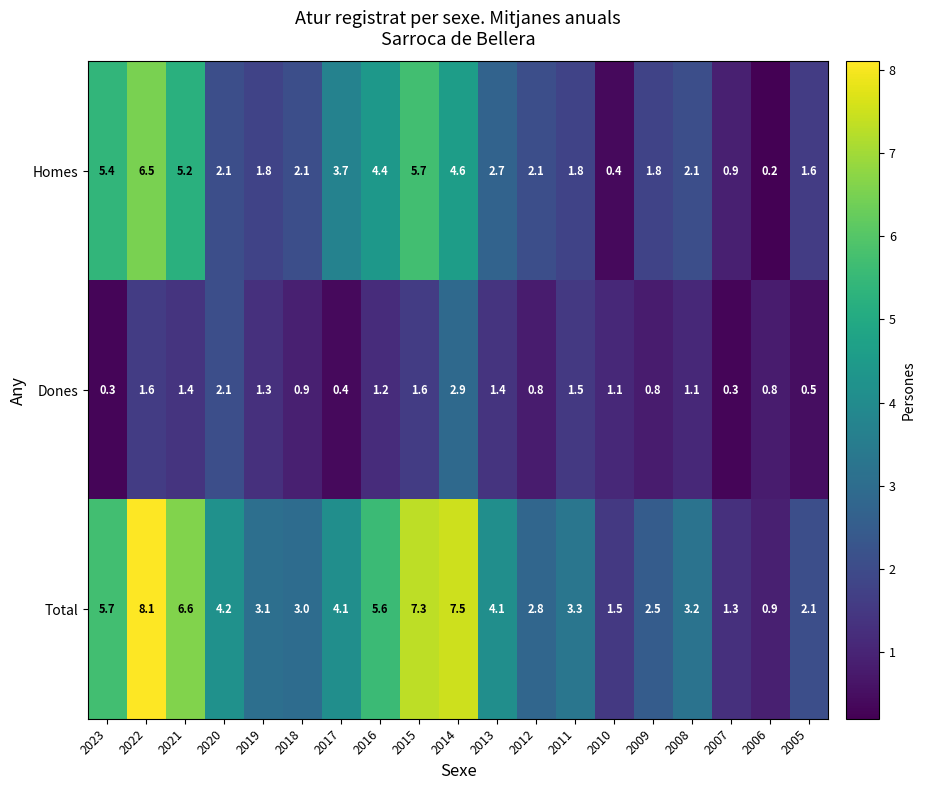

At how many categories does at least one series exceed 0?

19